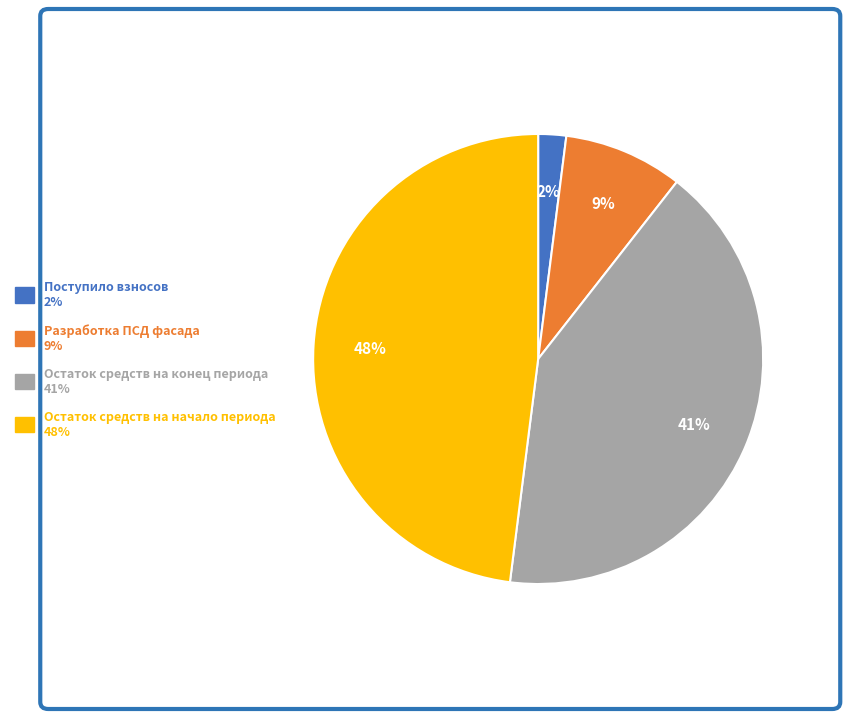

Is there any slice that represents more than half of the pie?

No